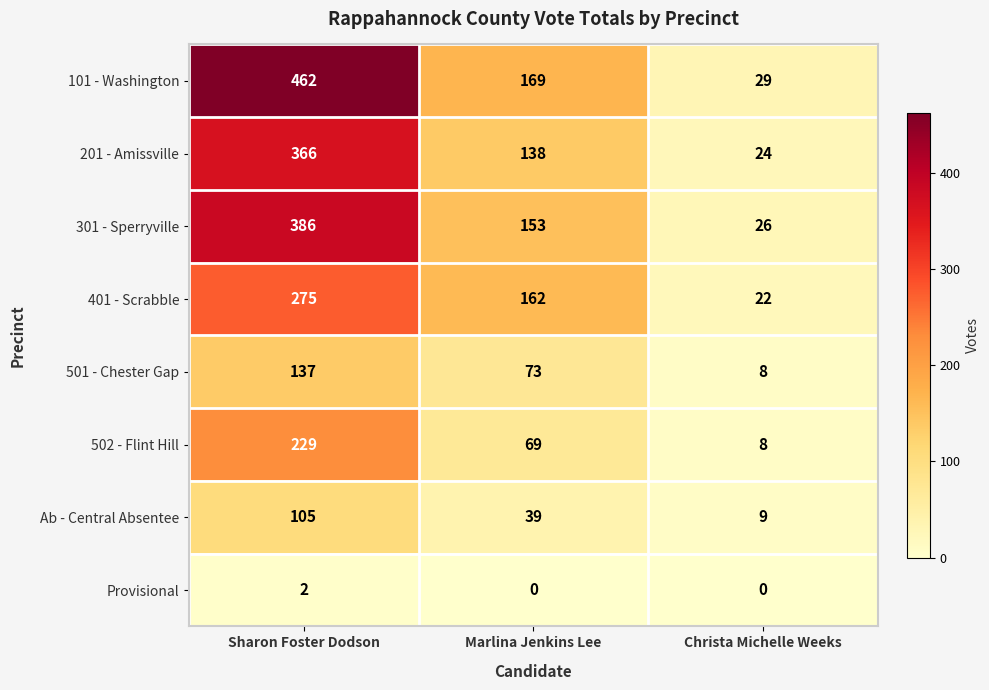

Rank the series by their maximum value, from highest to lowest.

101 - Washington, 301 - Sperryville, 201 - Amissville, 401 - Scrabble, 502 - Flint Hill, 501 - Chester Gap, Ab - Central Absentee, Provisional